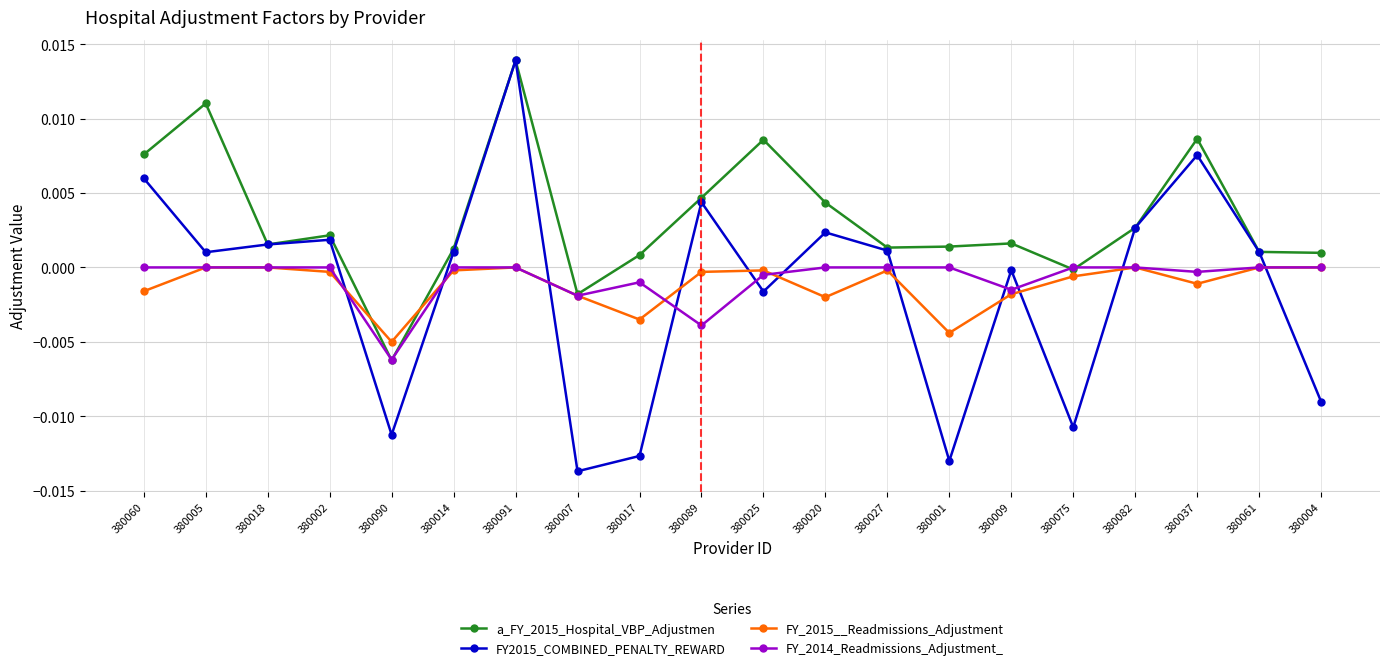

Is it true that FY_2014_Readmissions_Adjustment_ equals -0.0 at 380017?

True